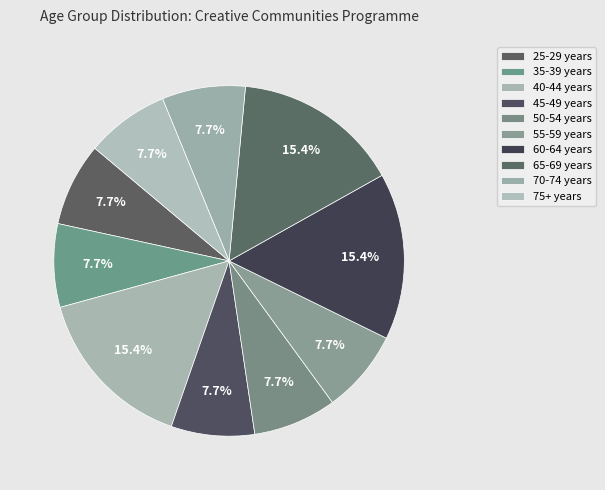

How many segments does this pie chart have?

10